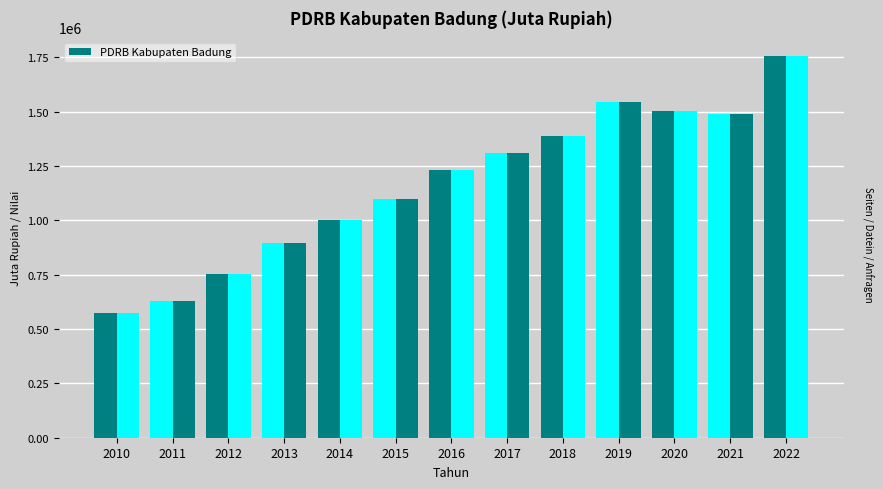

What is the maximum value shown in the chart?

1753186.9